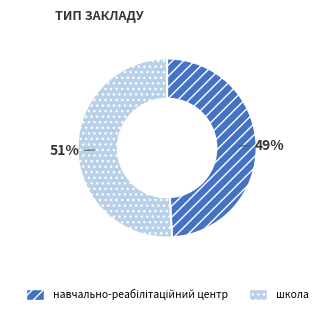

To the nearest percent, what is the average slice percentage?

50%